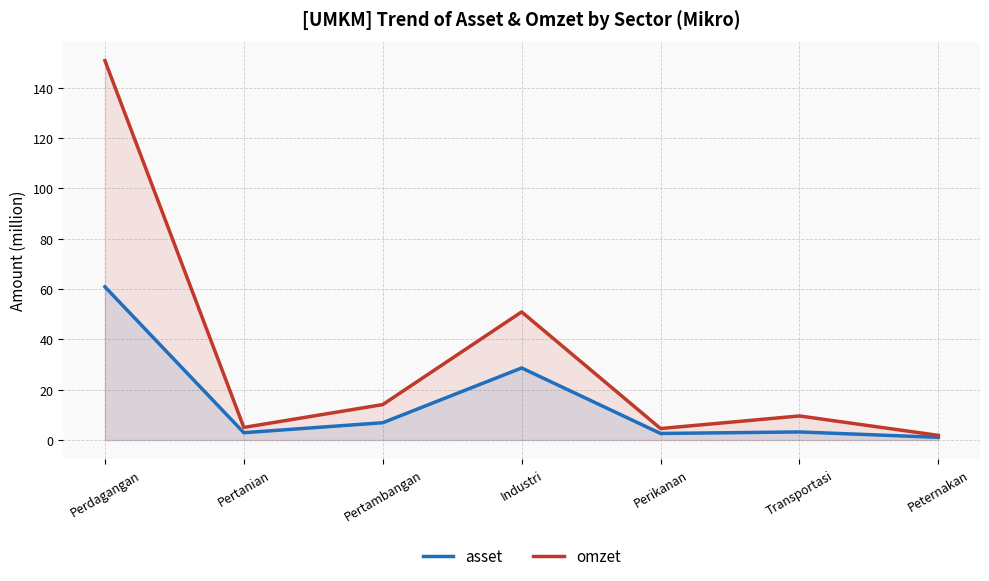

True or false: omzet has more than 2 interior local peaks.

False